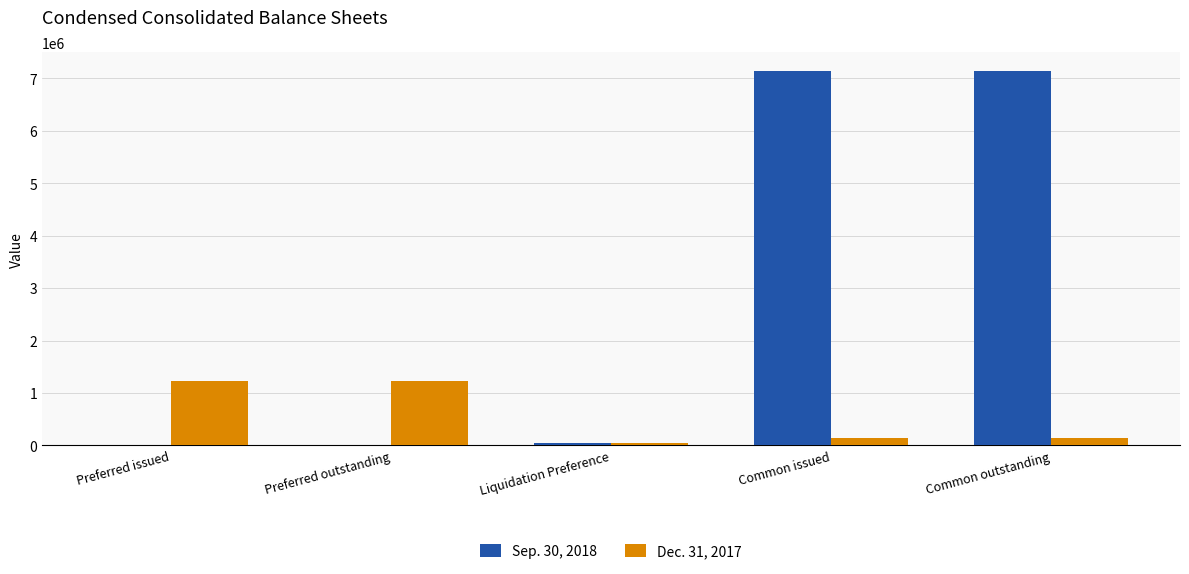

What is the greatest value displayed?

7141189